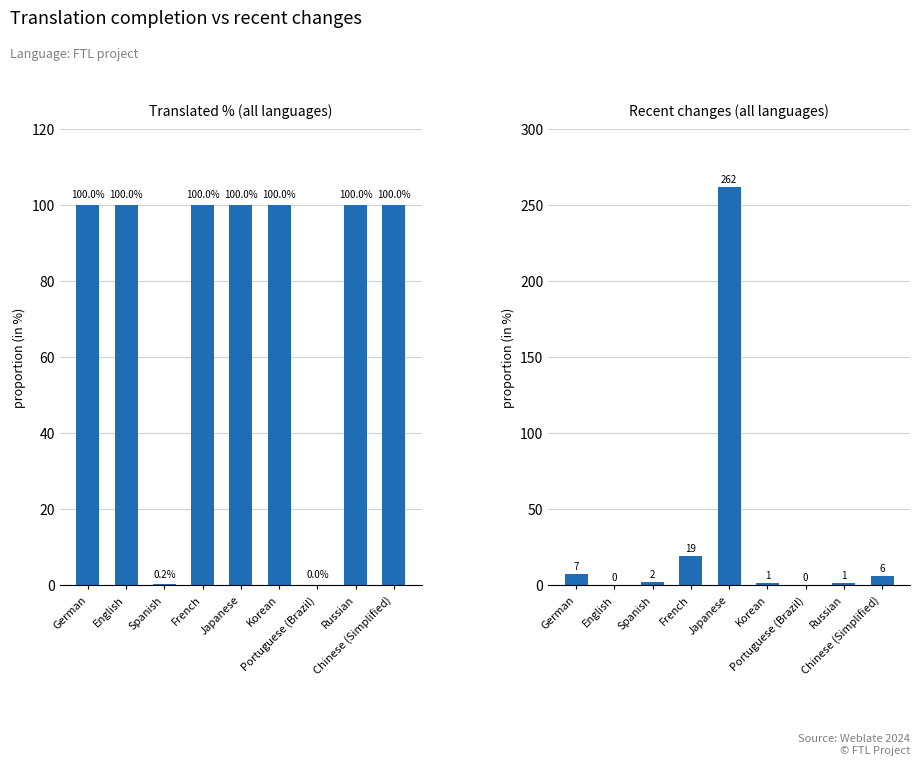

What is the difference between the maximum and minimum values in the translated_percent series?

100.0